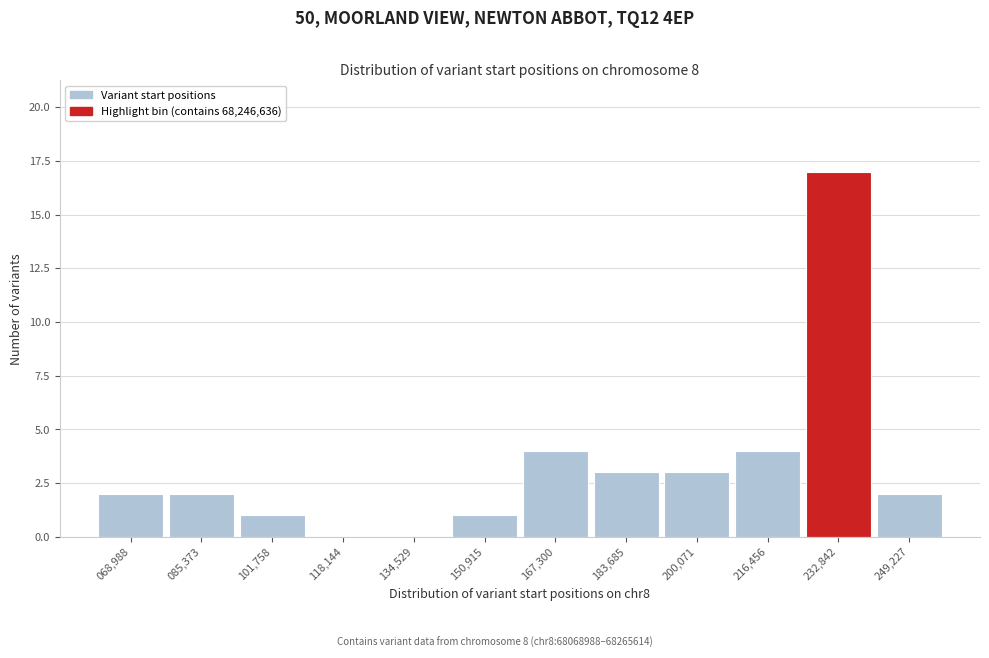

Reading left to right, list all the values displayed in this chart.

068,988=2	085,373=2	101,758=1	118,144=0	134,529=0	150,915=1	167,300=4	183,685=3	200,071=3	216,456=4	232,842=17	249,227=2